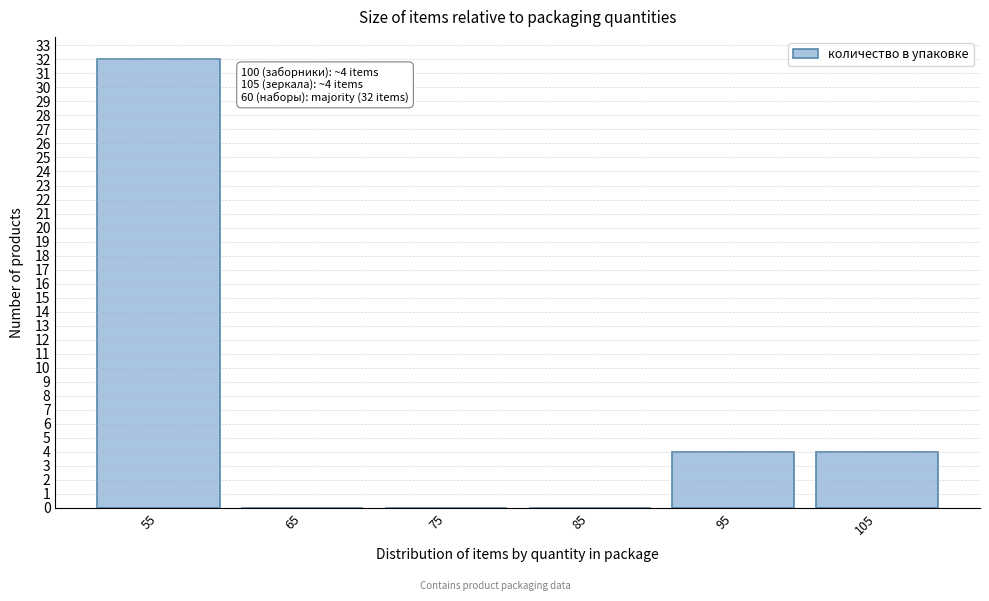

Reading left to right, list all the values displayed in this chart.

55=32	65=0	75=0	85=0	95=4	105=4